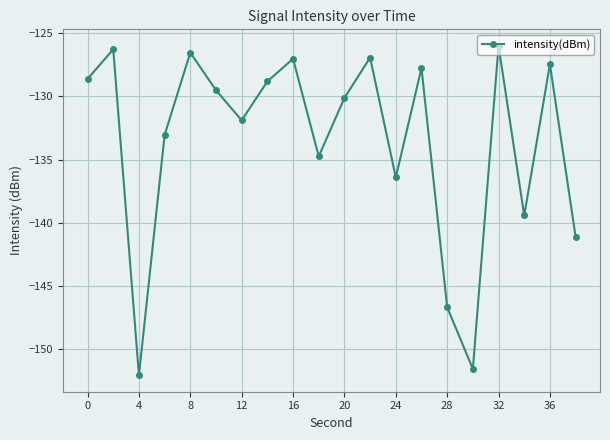

What is the average value?

-133.6